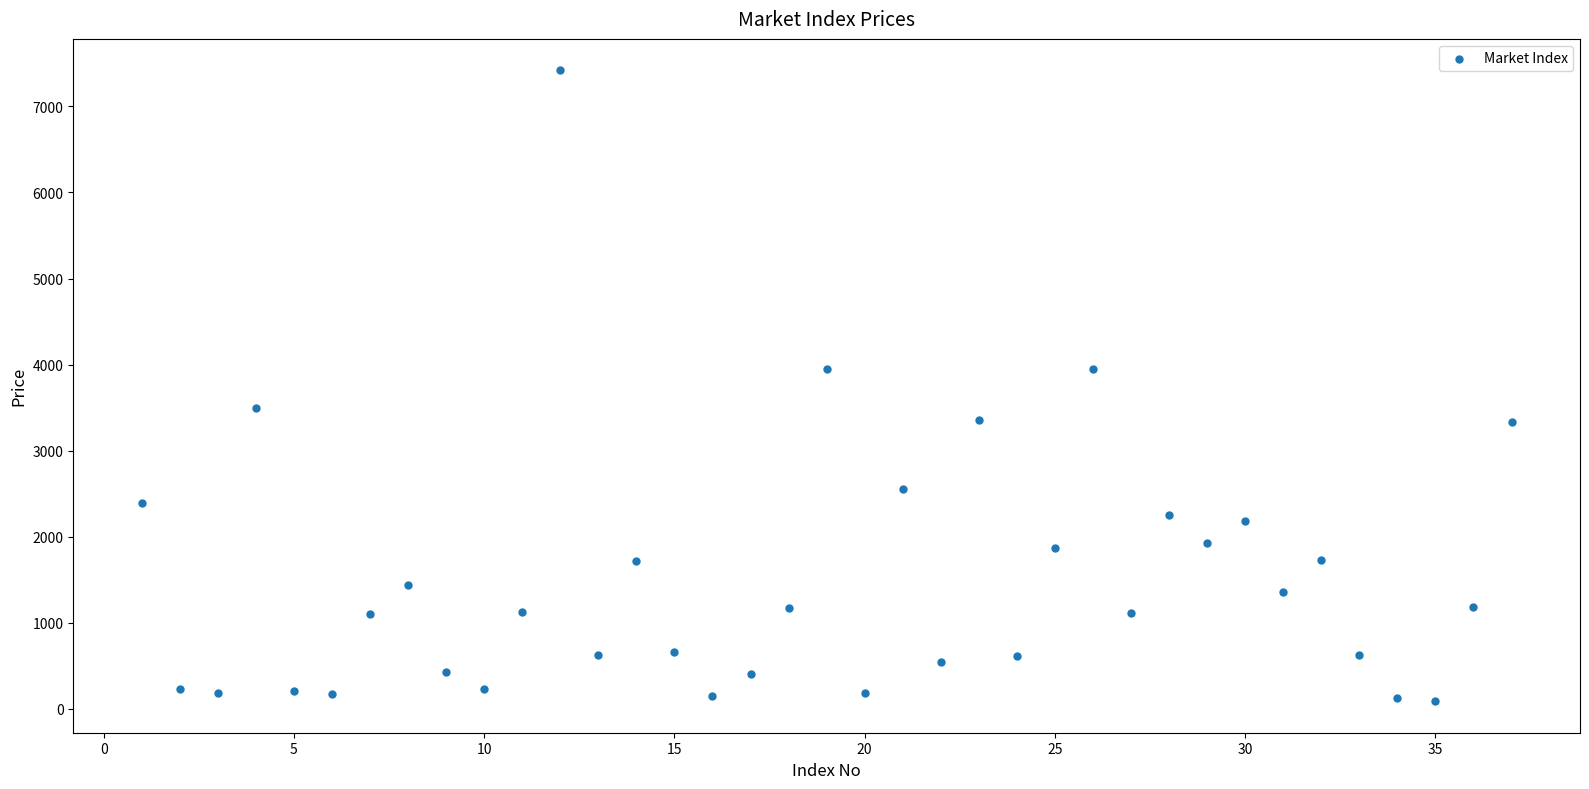

What is the range of X values (max minus min)?

36